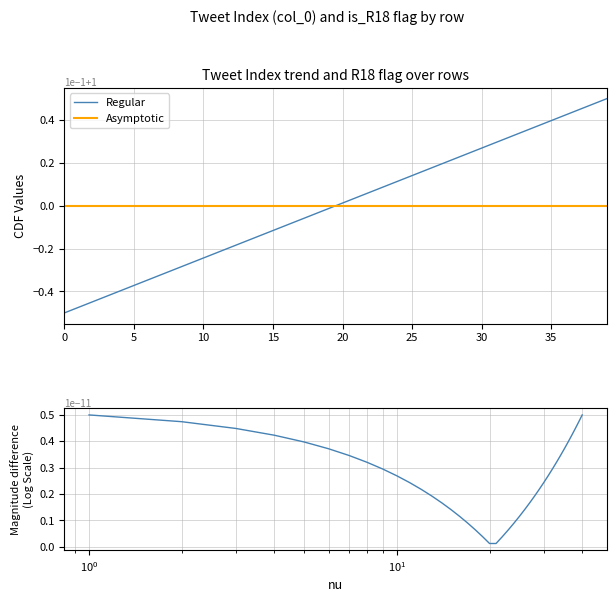

True or false: Regular has a value of 0.4 at 35.

True